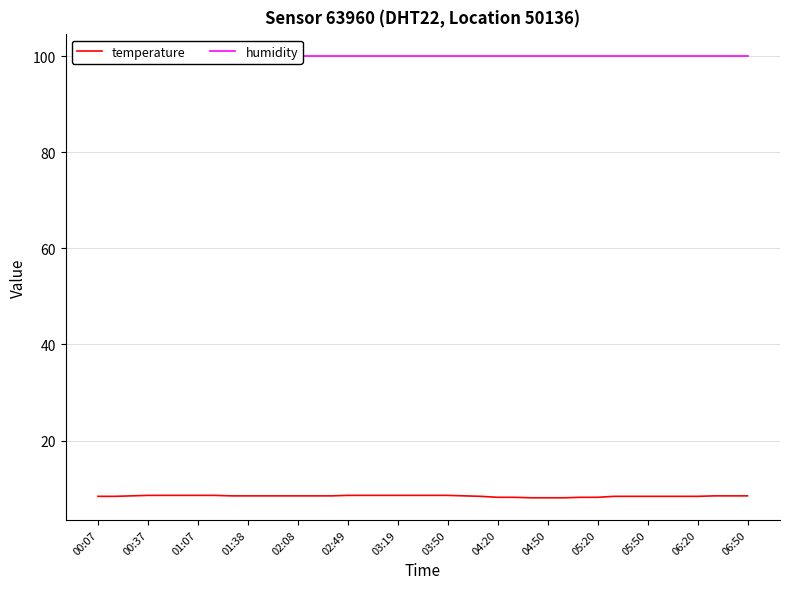

Is it true that temperature equals 2.8 at 26?

False